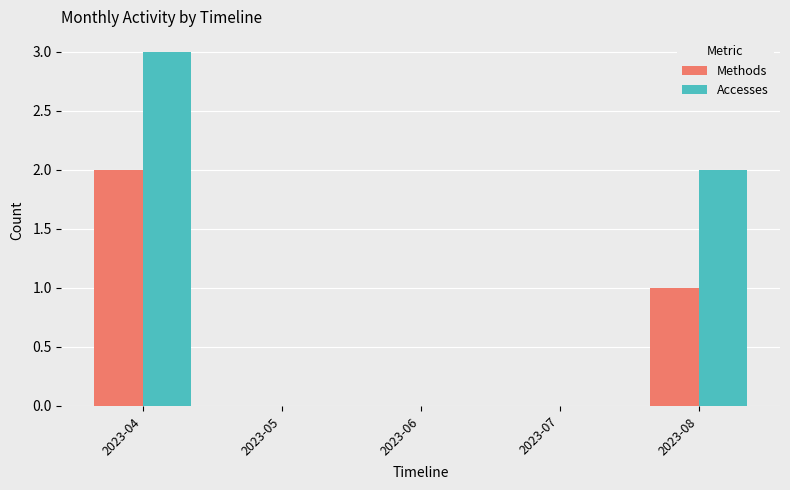

What is the sum of all Methods values?

3